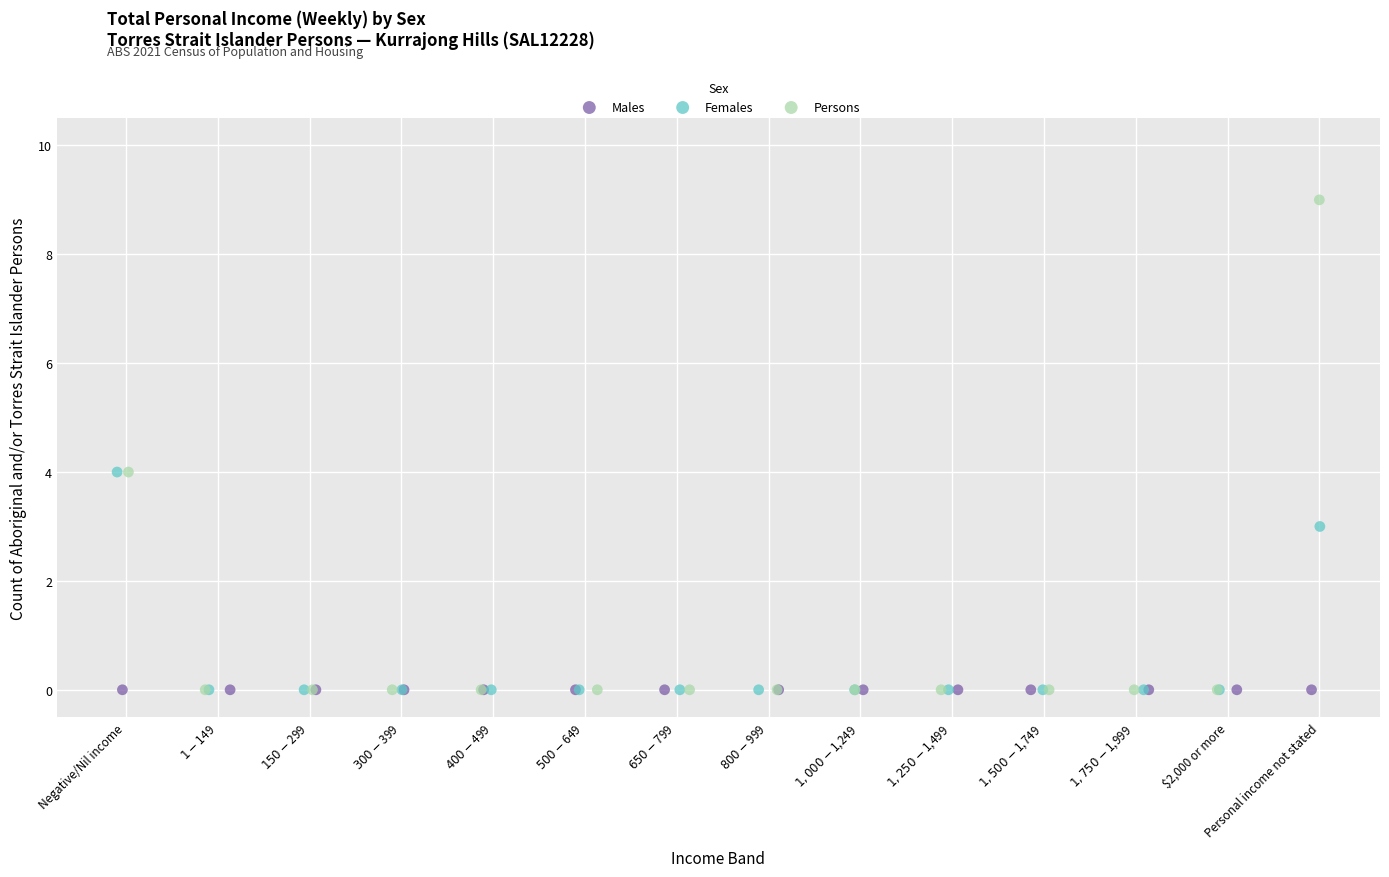

Which series contains the highest Y value?

Persons